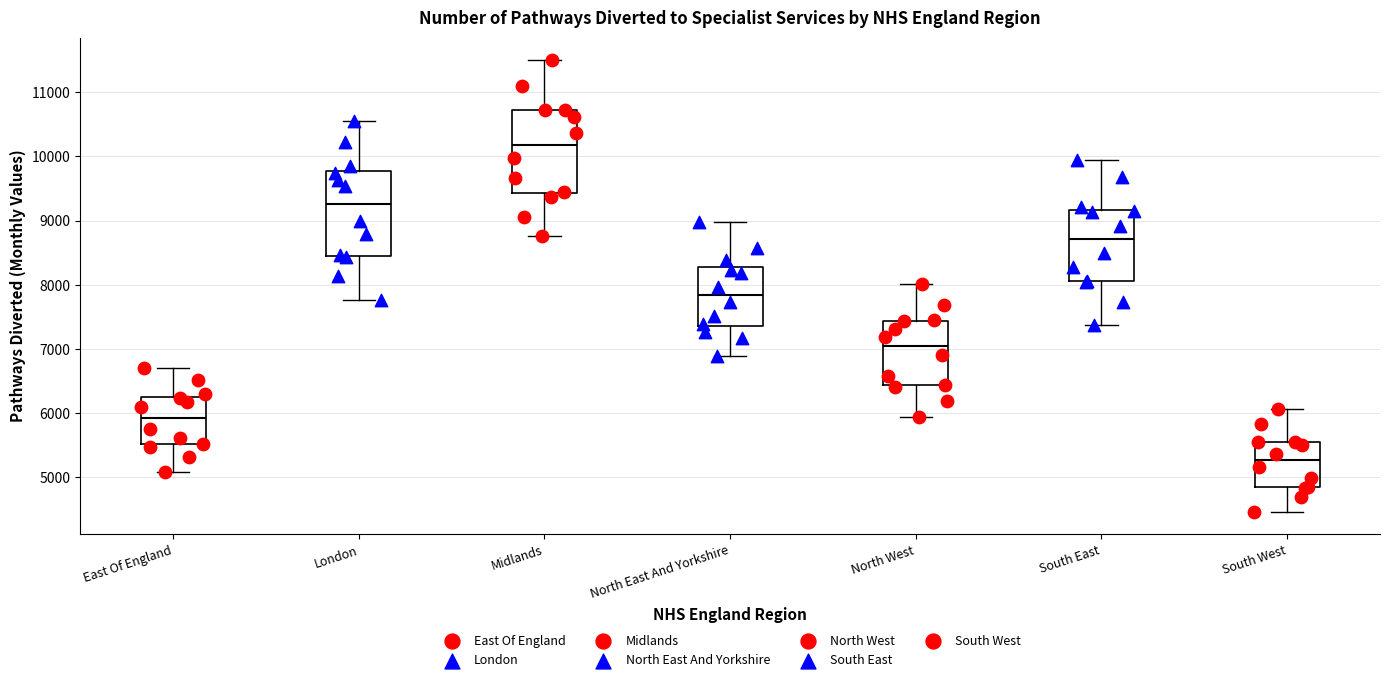

Which box's median line is the highest?

Midlands